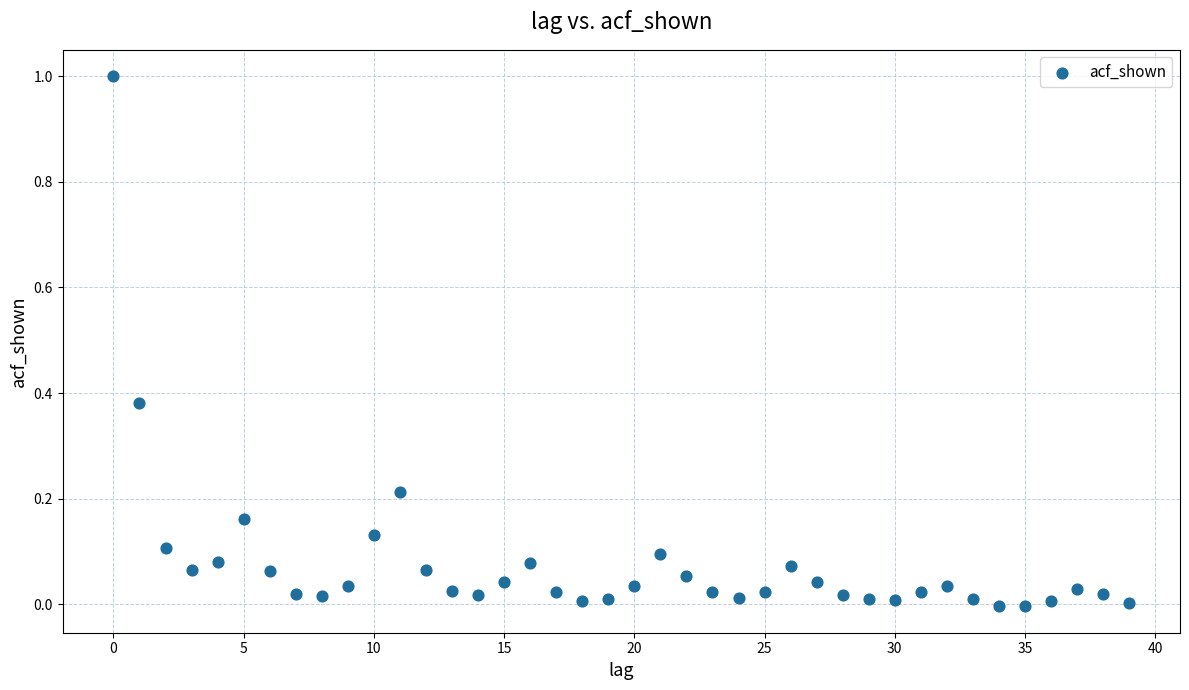

What is the range of Y values (max minus min)?

1.0